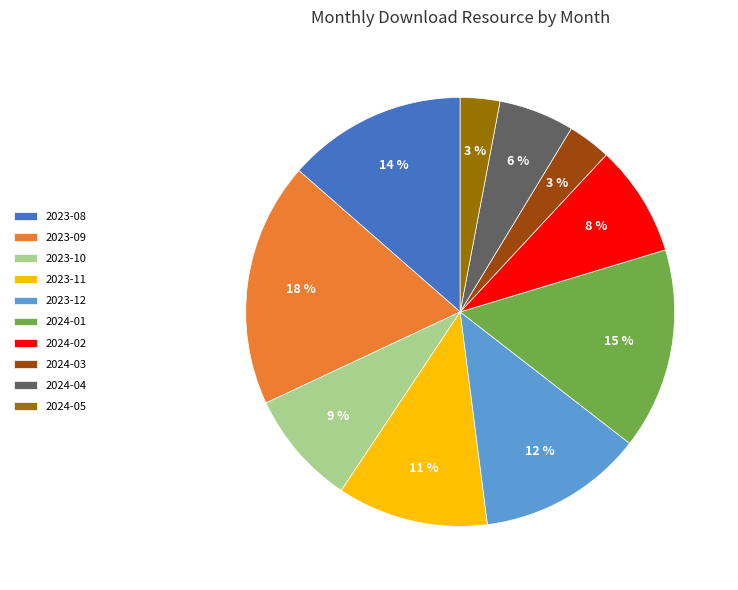

The 2024-02 slice represents 8% of the pie. True or false?

True